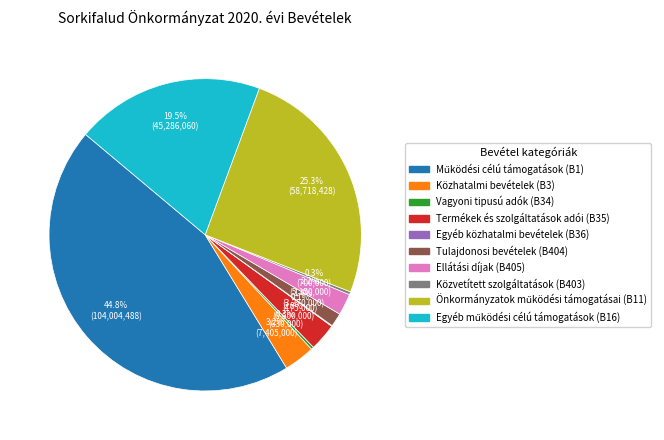

Combined, what portion of the pie is Közvetített szolgáltatások (B403) and Közhatalmi bevételek (B3)?

3.5%